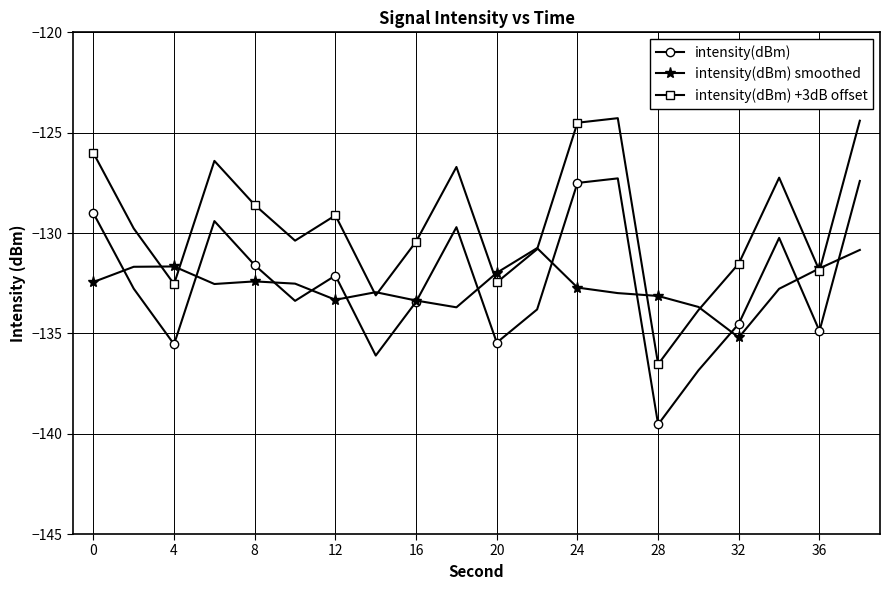

After their last crossing, which series has the higher values: intensity(dBm) smoothed or intensity(dBm) +3dB offset?

intensity(dBm) +3dB offset